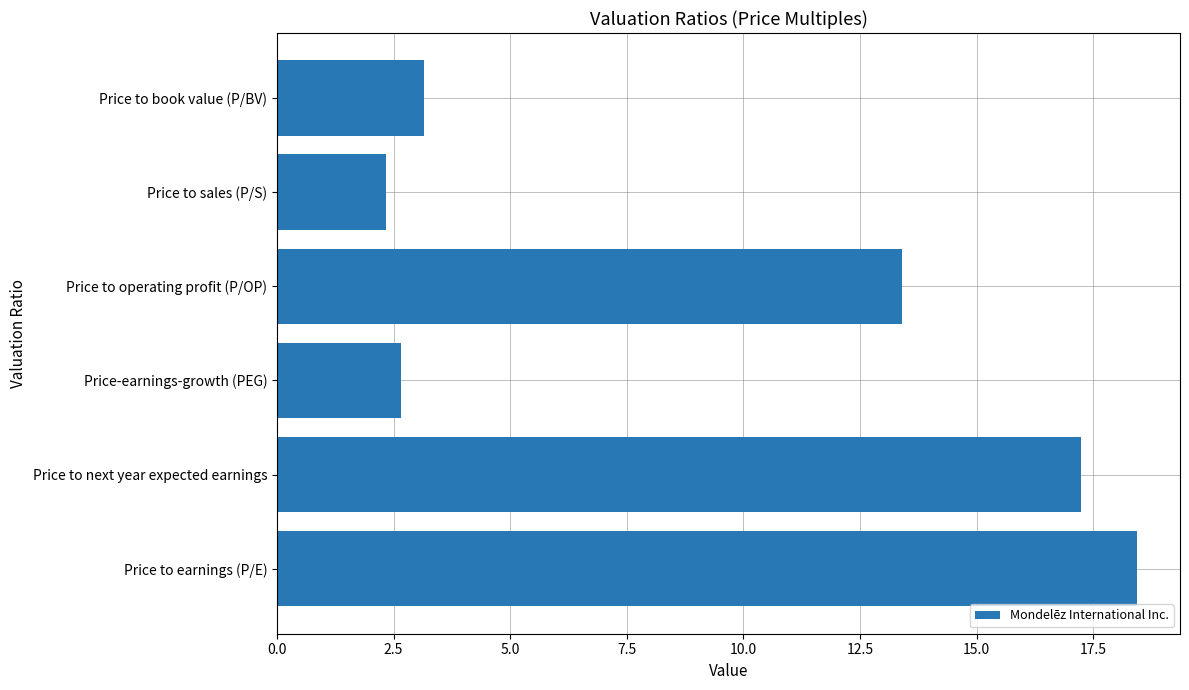

What is the average value?

9.5